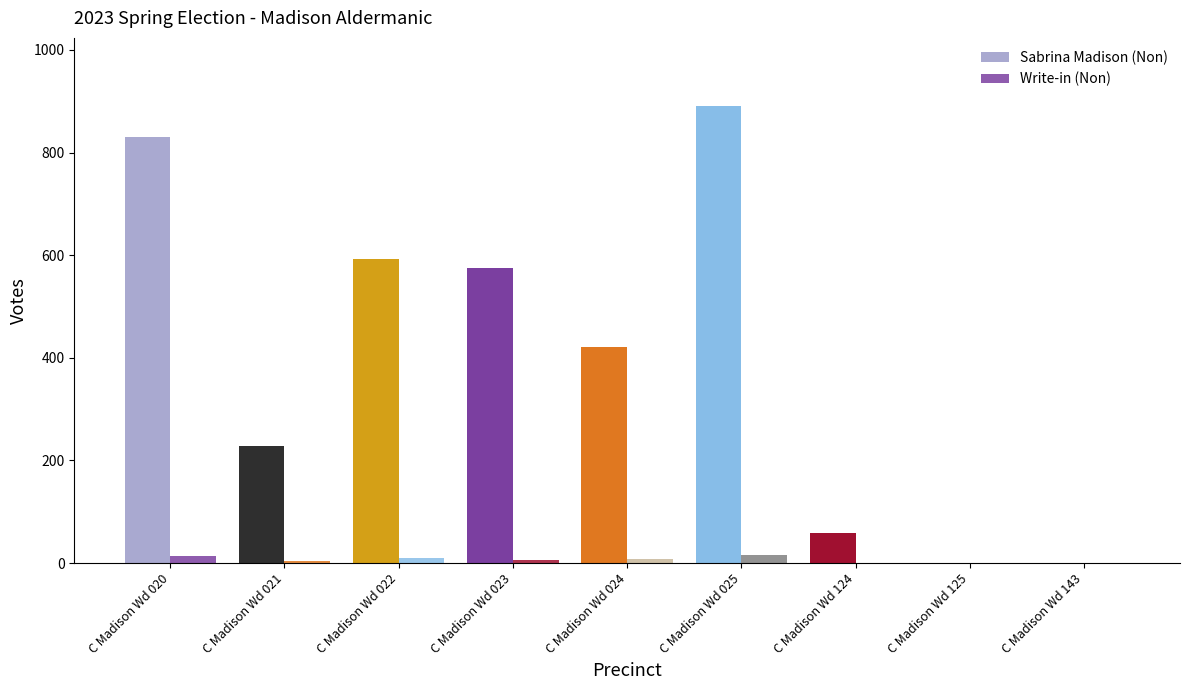

Reading left to right, list all the values displayed in this chart.

Sabrina Madison (Non): 831	228	593	575	422	890	58	0	0
Write-in (Non): 14	3	9	5	7	15	0	0	0